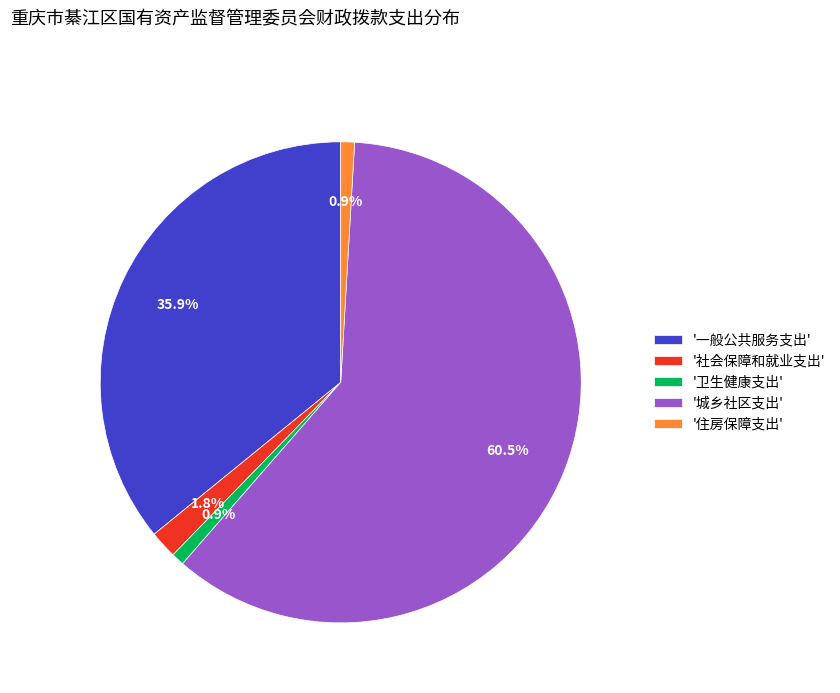

How many segments does this pie chart have?

5